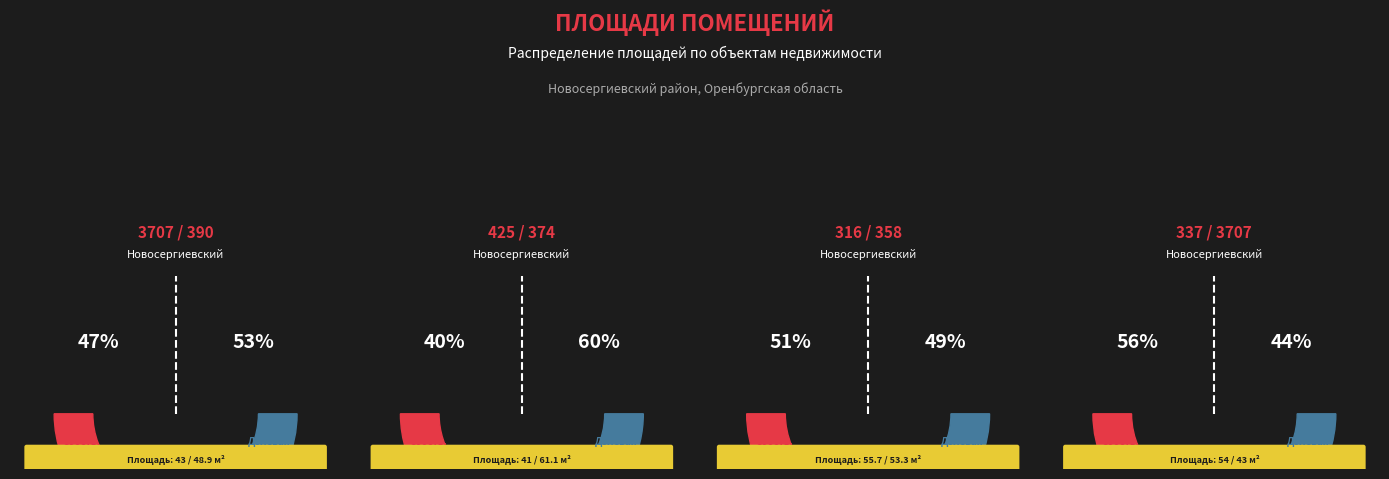

Which slice is the largest?

56:19:1002038:374